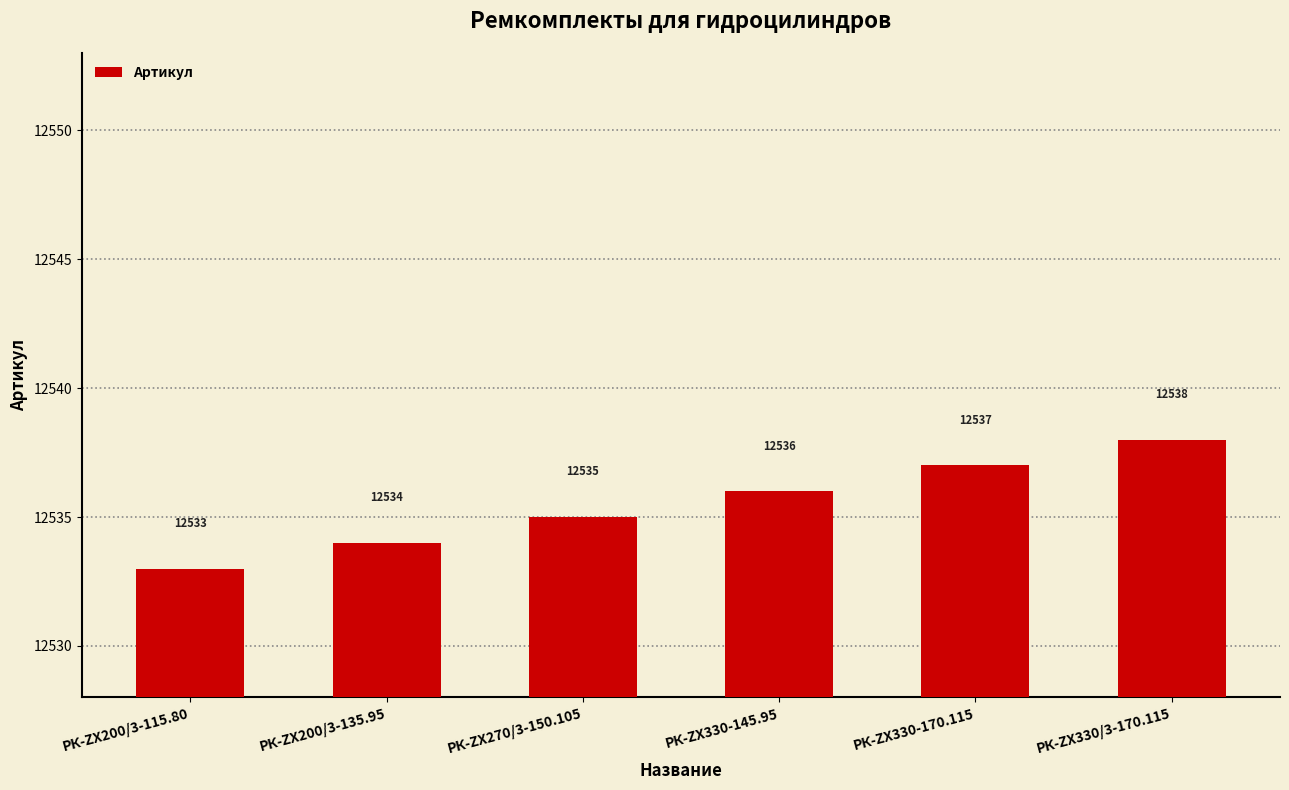

What is the value of the 2nd bar from the left?

12534